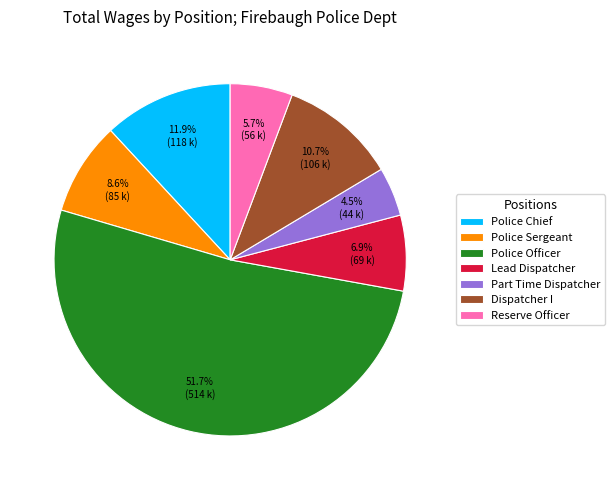

What portion of the pie excludes Dispatcher I?

89.3%